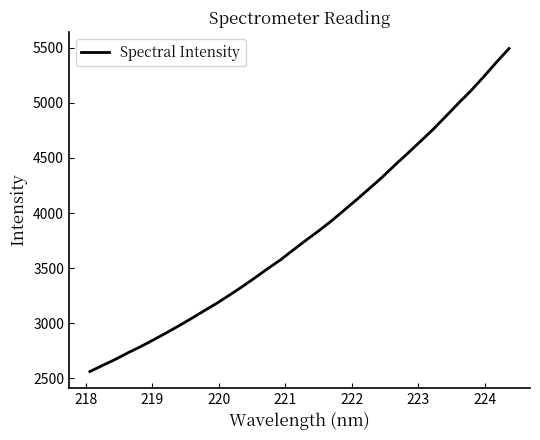

What is the difference between the maximum and second lowest values?

2874.9